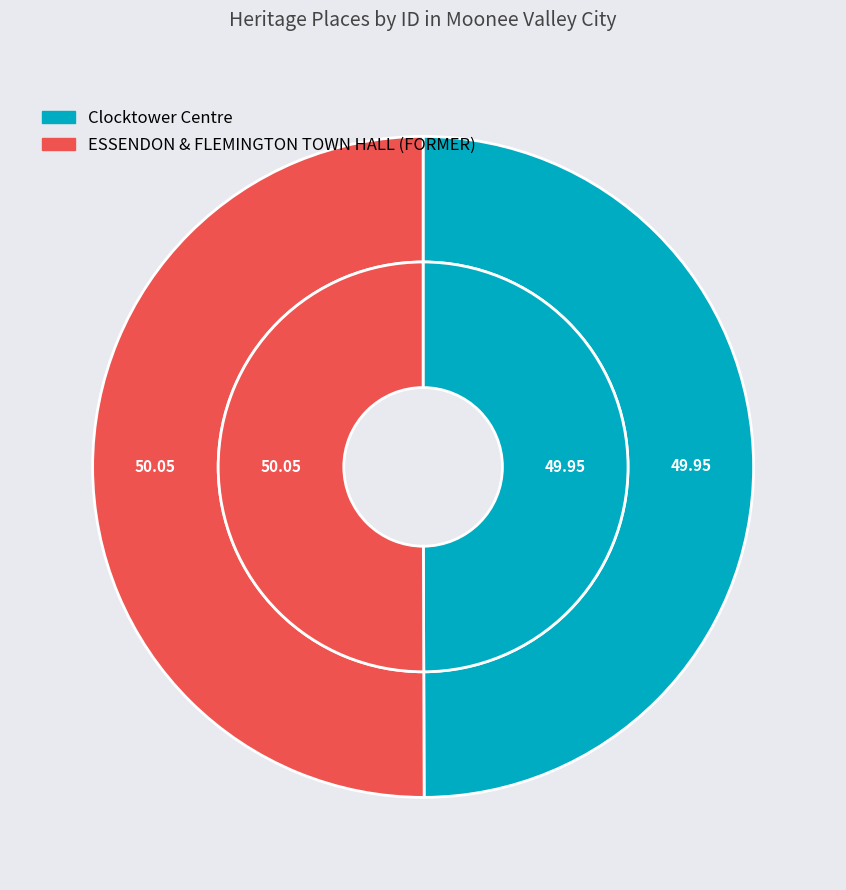

What percentage is the ESSENDON & FLEMINGTON TOWN HALL (FORMER) slice, to the nearest percent?

50%